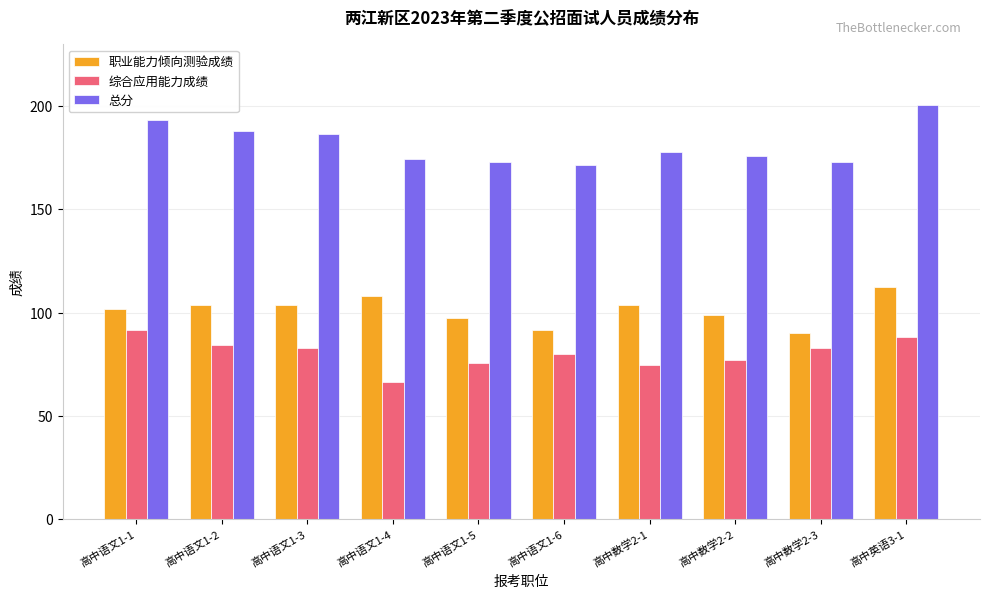

Reading right to left, extract all data points from this chart.

职业能力倾向测验成绩: 112.5	90.0	99.0	103.5	91.5	97.5	108.0	103.5	103.5	102.0
综合应用能力成绩: 88.0	83.0	77.0	74.5	80.0	75.5	66.5	83.0	84.5	91.5
总分: 200.5	173.0	176.0	178.0	171.5	173.0	174.5	186.5	188.0	193.5